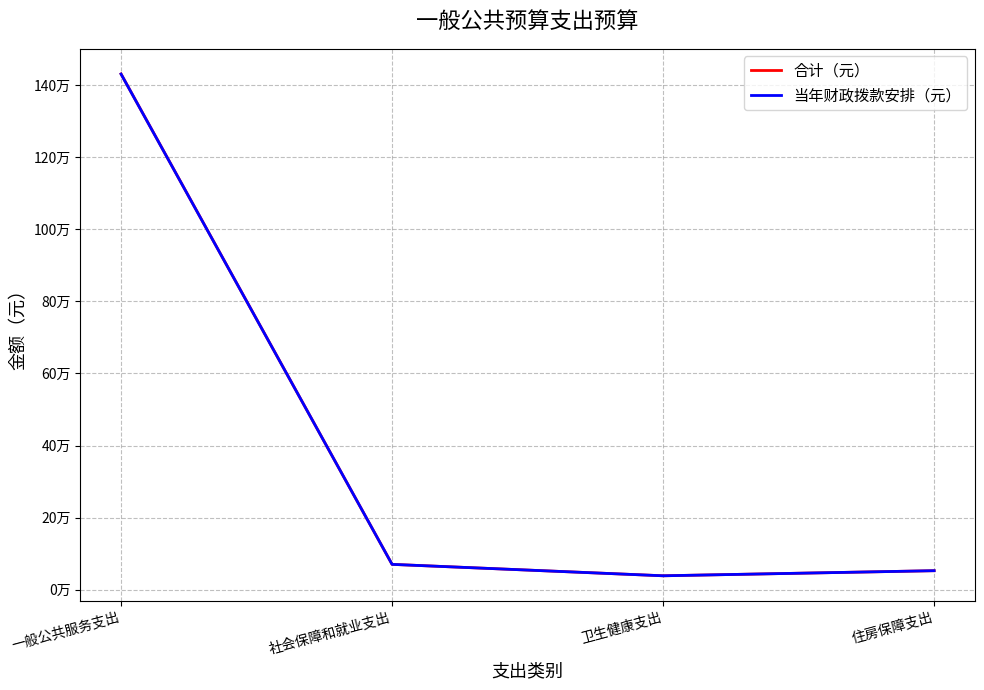

What are all the series names shown in the legend?

合计（元）, 当年财政拨款安排（元）